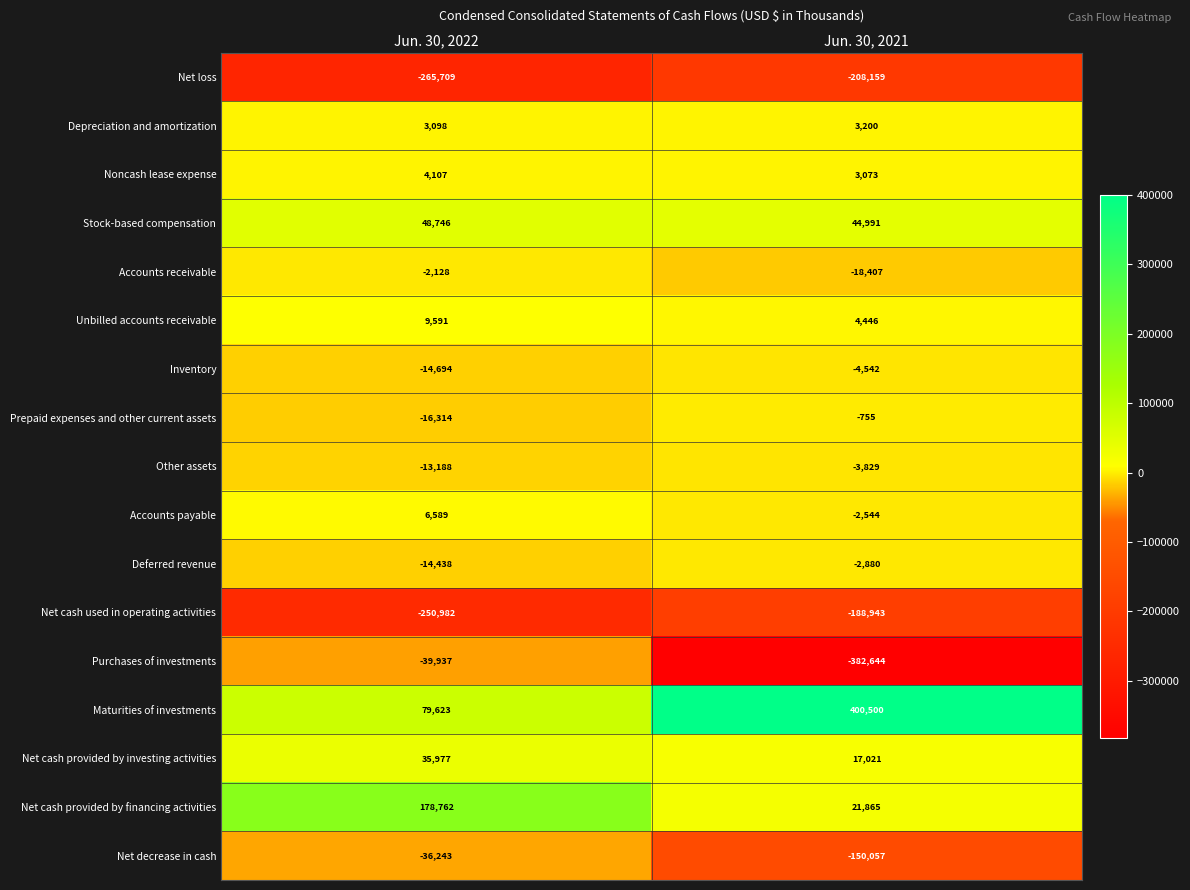

Which category has the lowest value in the Net decrease in cash series?

Jun. 30, 2021